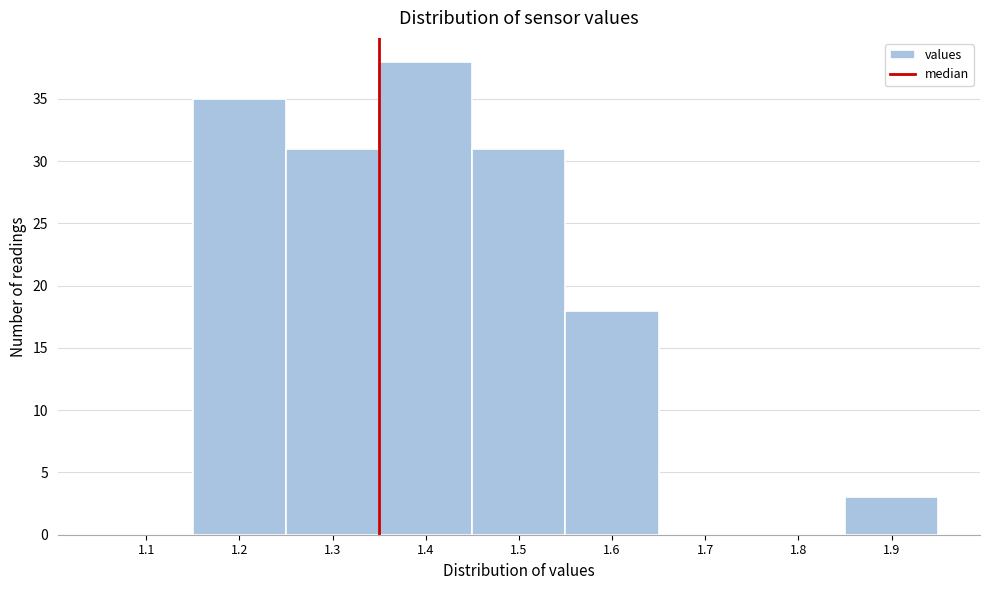

Reading left to right, extract all data points from this chart.

1.1=0	1.2=35	1.3=31	1.4=38	1.5=31	1.6=18	1.7=0	1.8=0	1.9=3